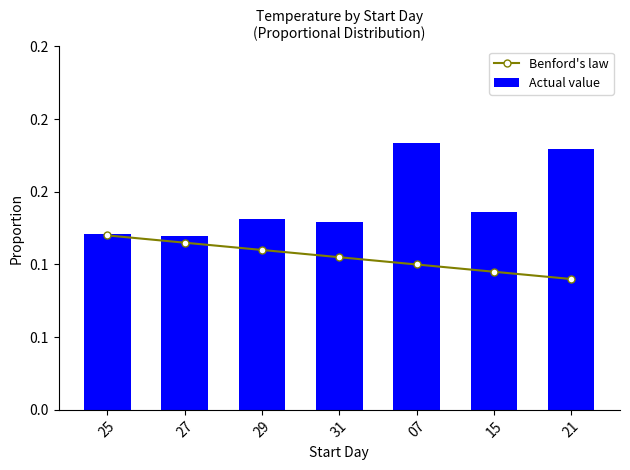

At how many categories does at least one series exceed 0?

7